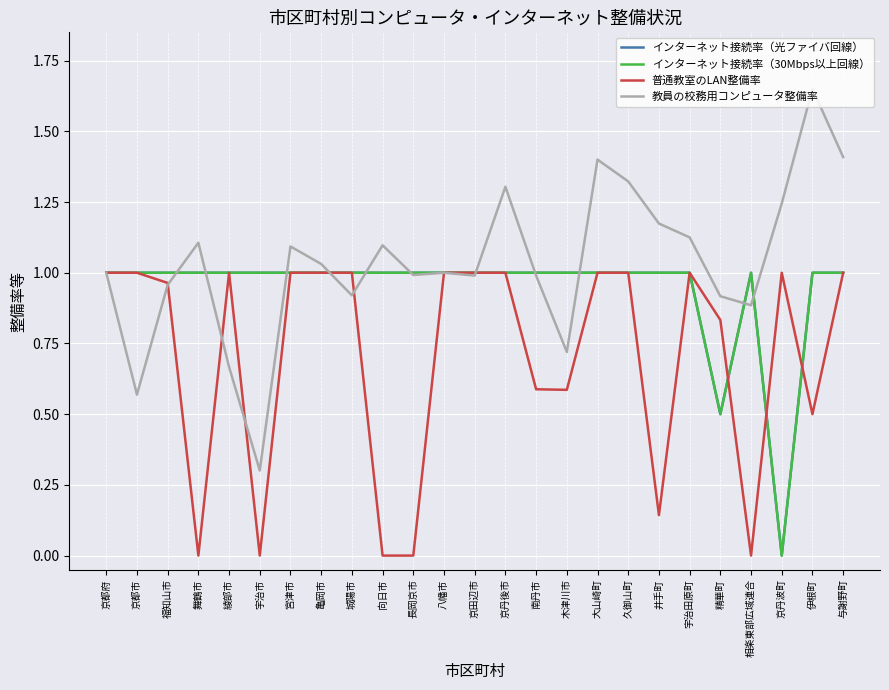

True or false: 教員の校務用コンピュータ整備率 has a value of 1.6 at 伊根町.

True